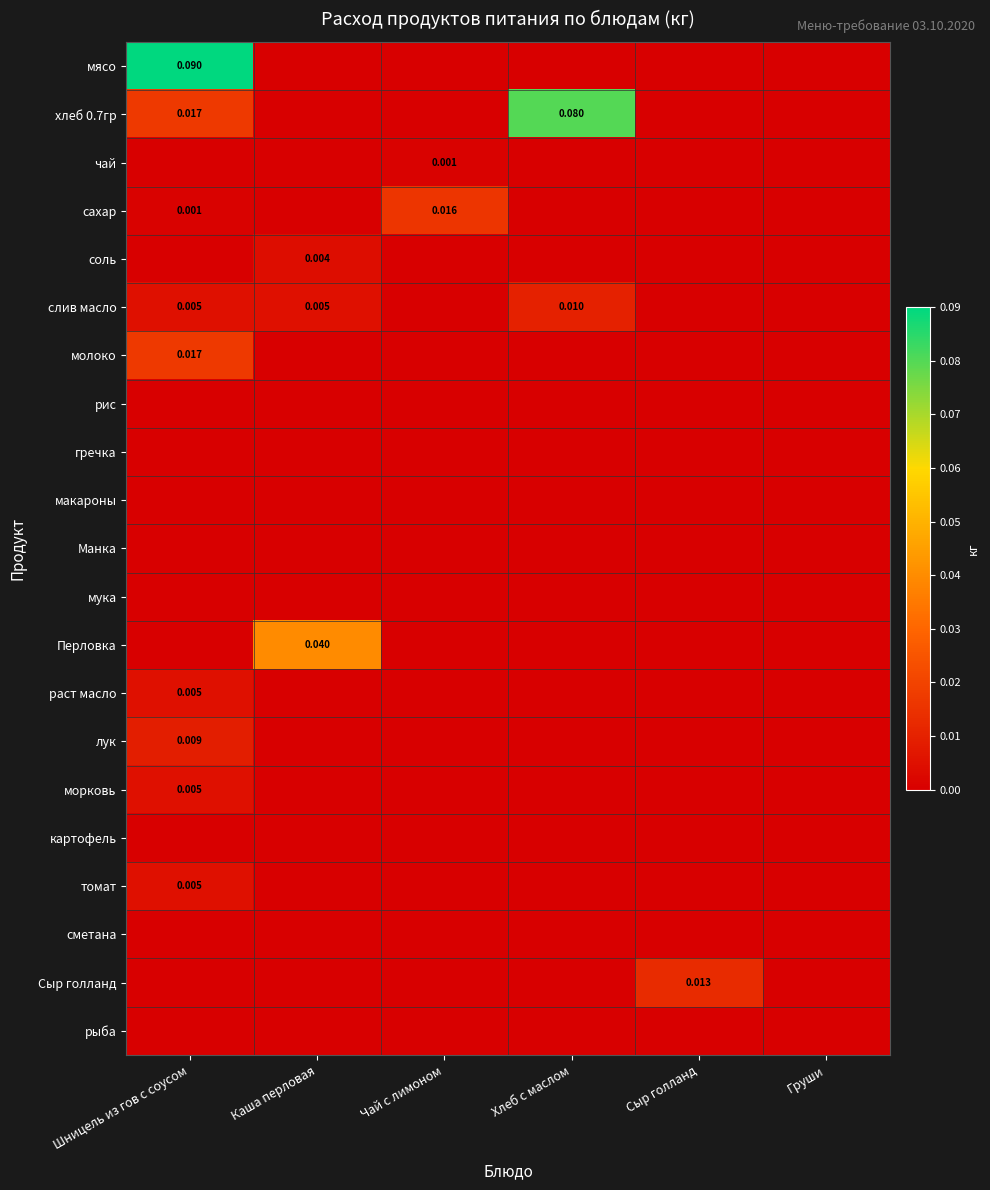

Which series has the widest spread of values?

мясо